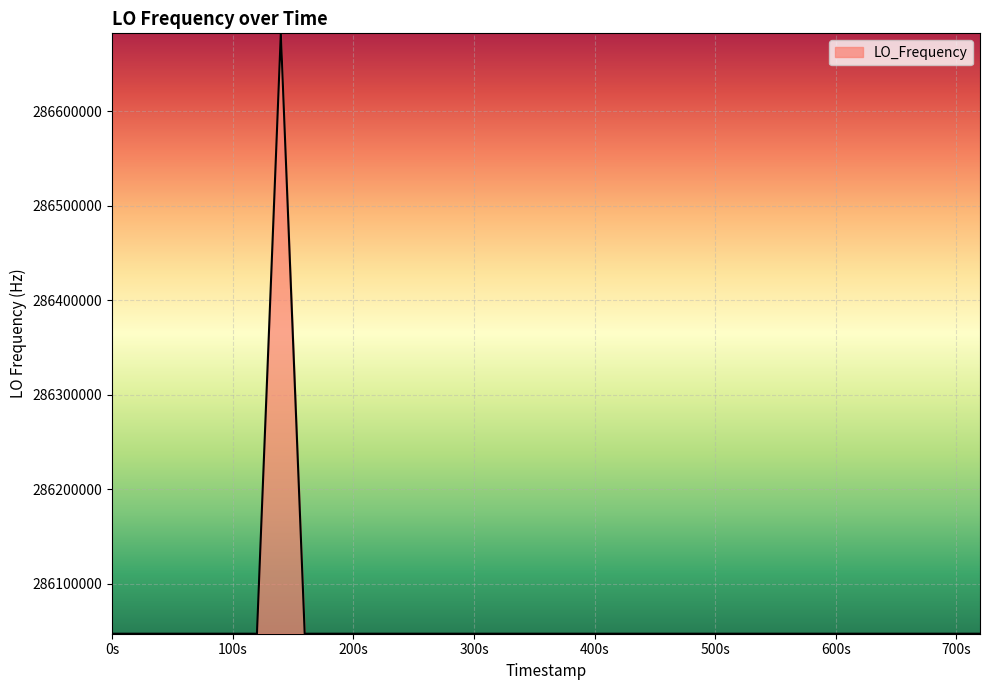

What is the sum of all values?

11442515731.7